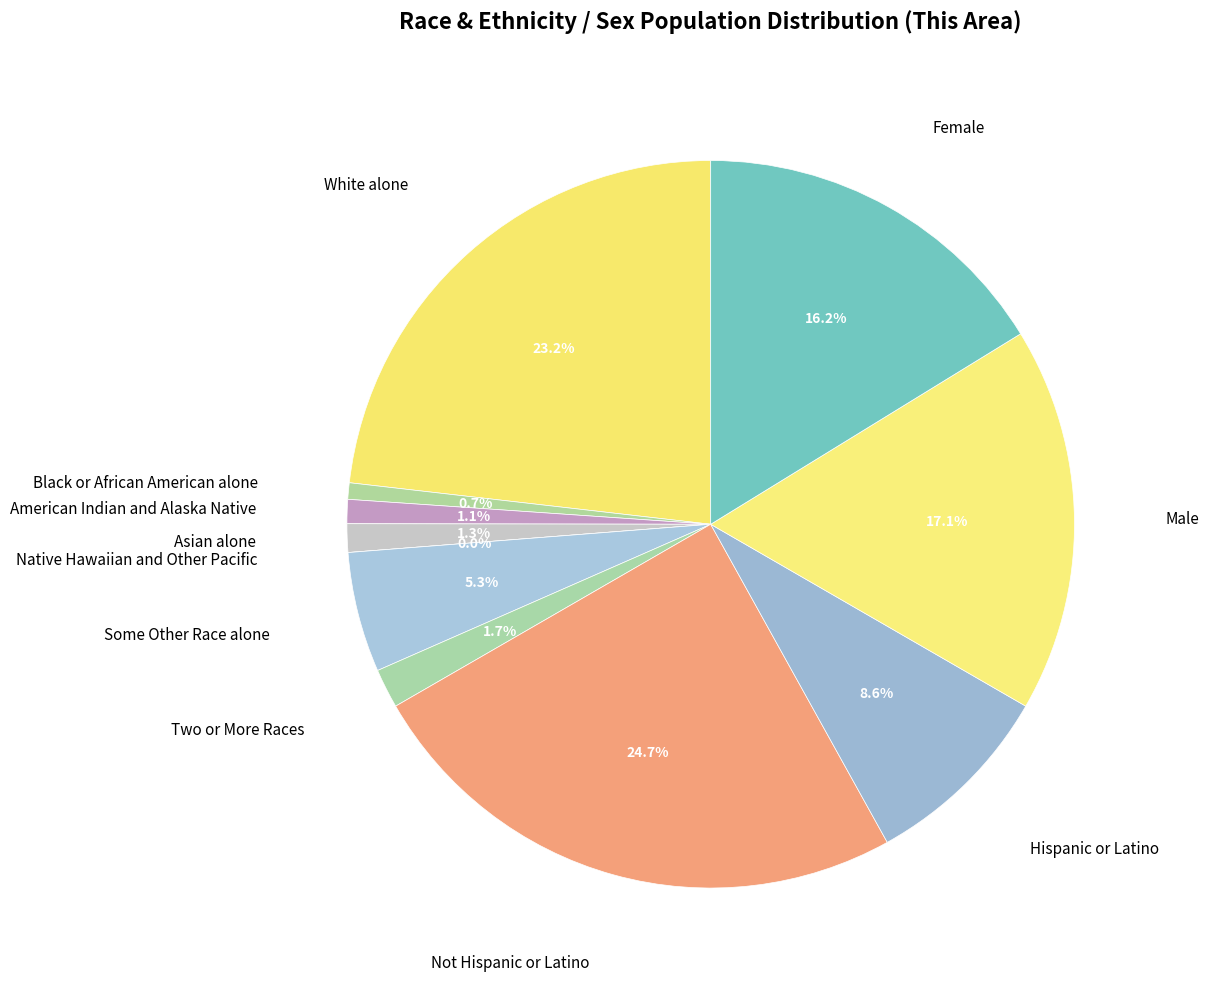

What is the change in value from American Indian and Alaska Native to Asian alone?

+4